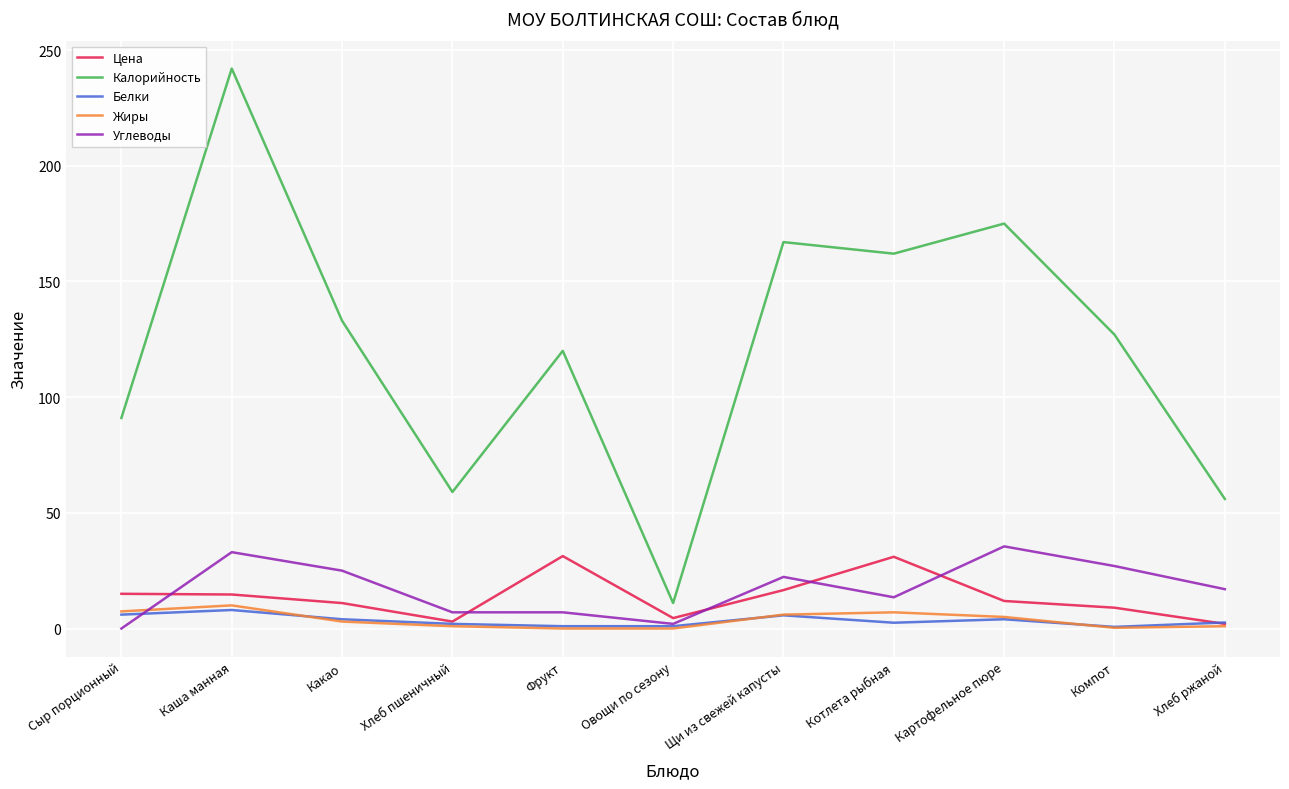

The Калорийность series shows 175.0 at Картофельное пюре. True or false?

True